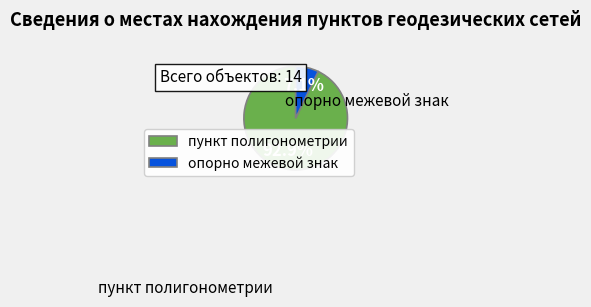

To the nearest percent, what is the combined percentage of пункт полигонометрии and опорно межевой знак?

100%